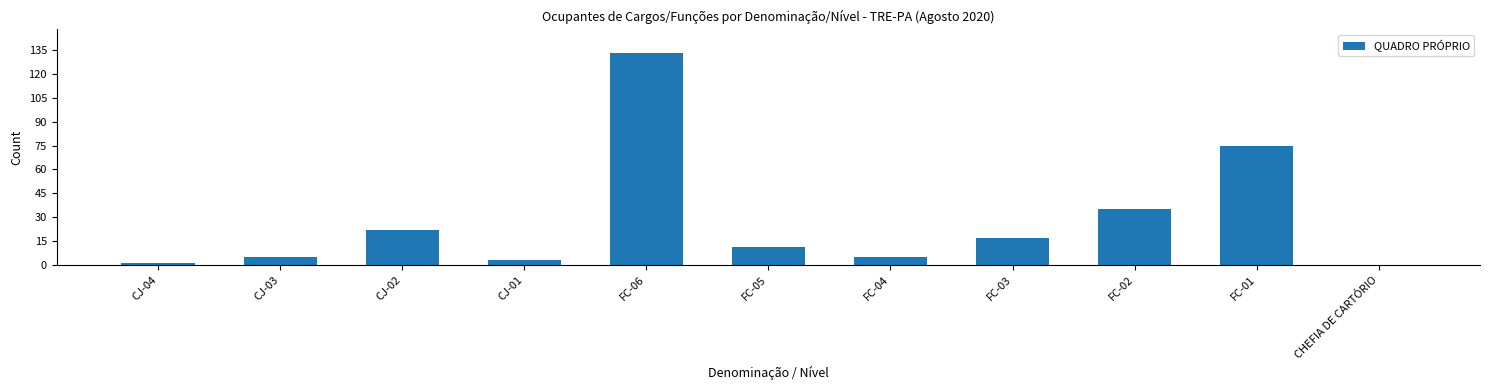

What is the approximate value at FC-04, to the nearest 5?

5